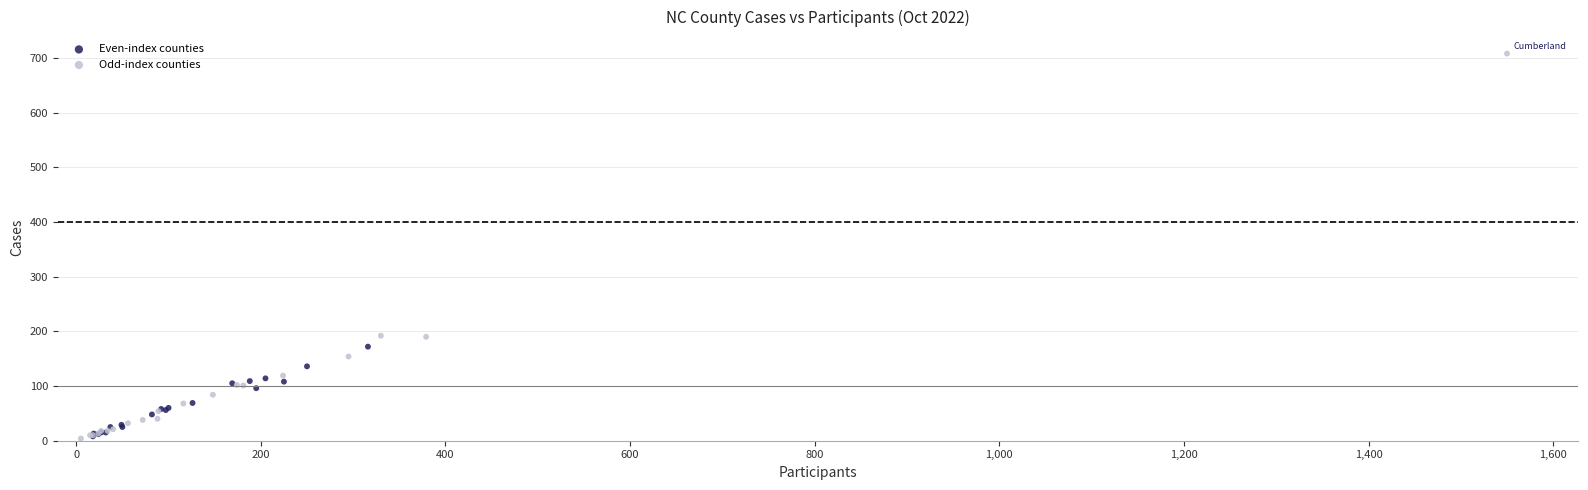

Which series has the largest Y range (max minus min)?

Odd-index counties